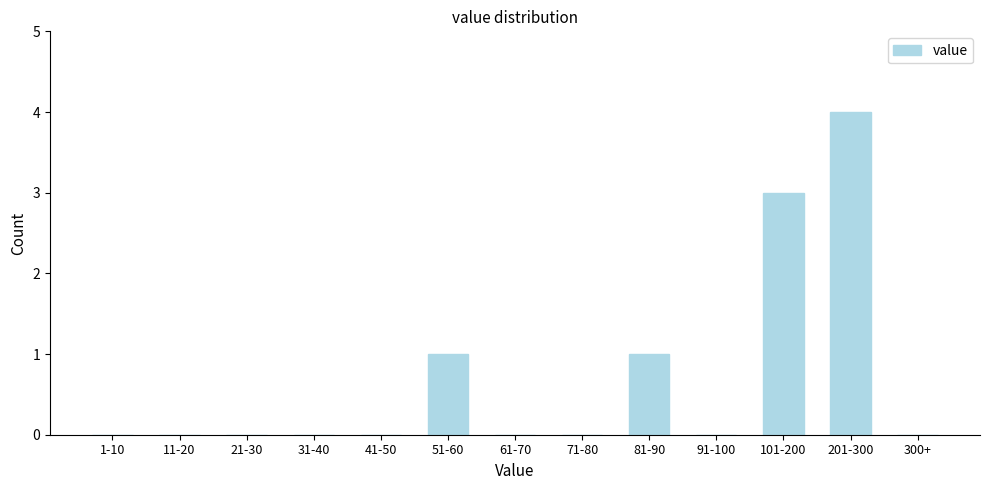

Reading left to right, what are all the values shown in this chart?

1-10=0	11-20=0	21-30=0	31-40=0	41-50=0	51-60=1	61-70=0	71-80=0	81-90=1	91-100=0	101-200=3	201-300=4	300+=0